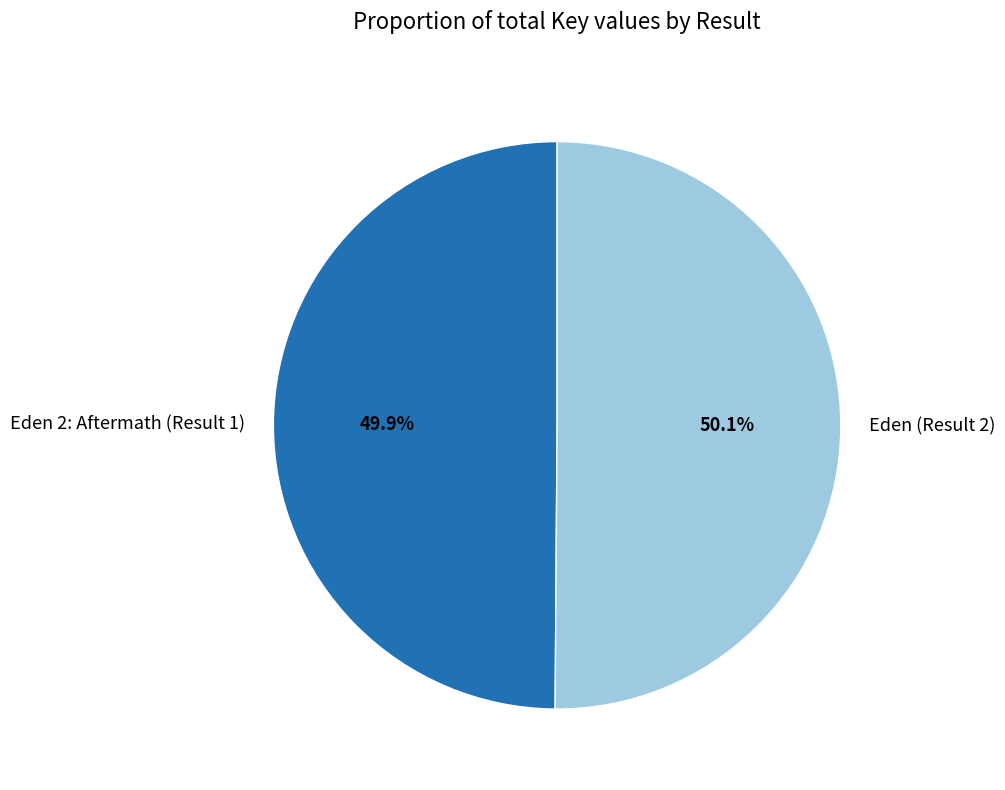

Does any single category account for the majority?

Yes